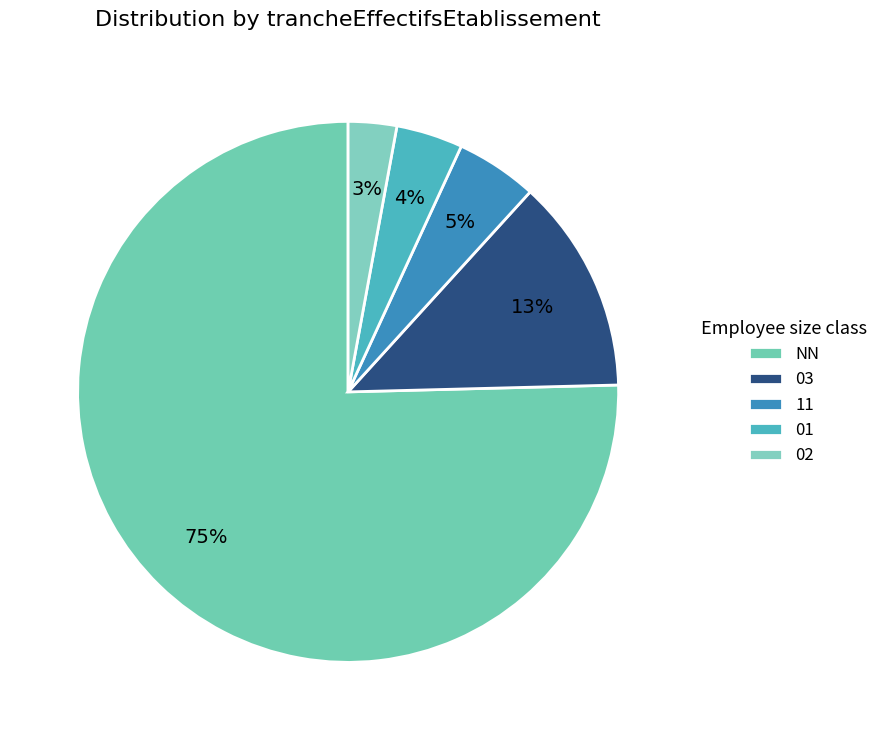

Which slice is the largest?

NN